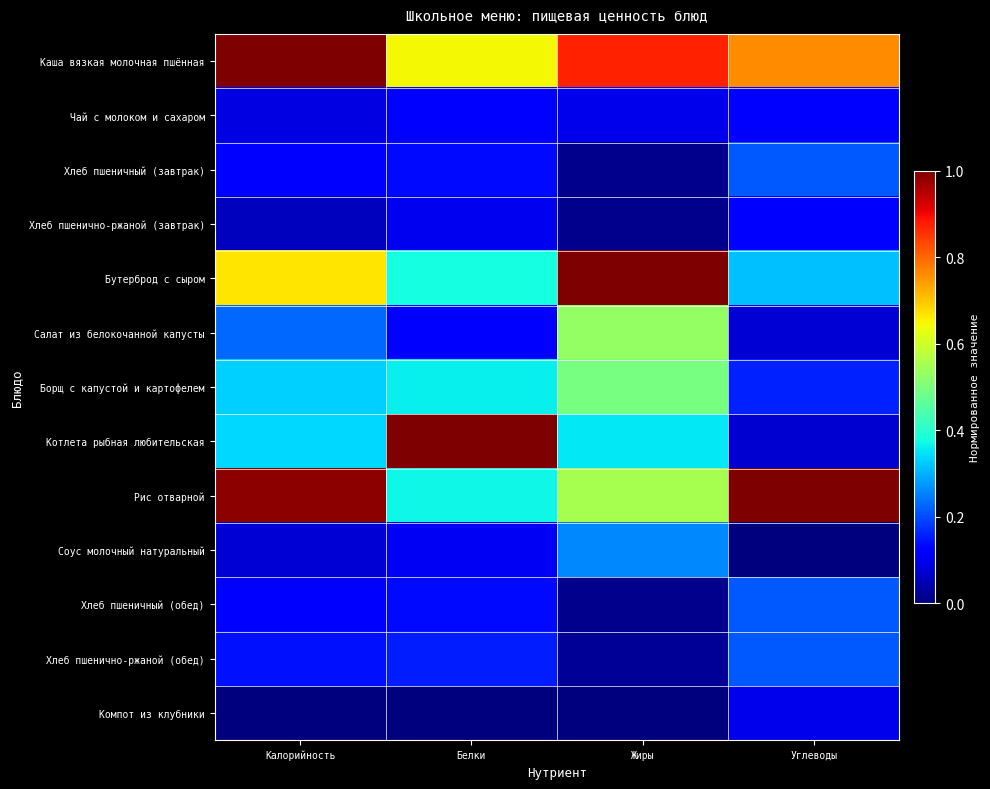

What is the spread (max minus min) of values at Жиры?

1.0